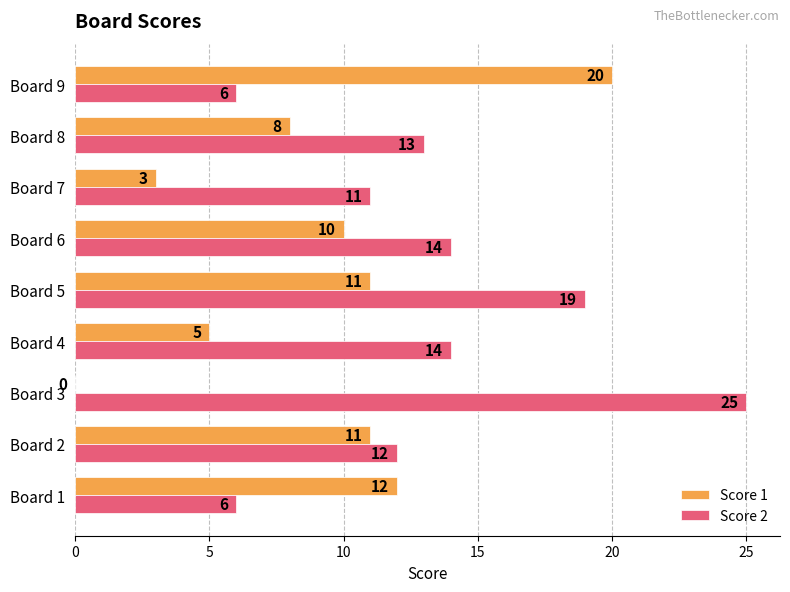

At which category is the sum across all series the highest?

Board 5